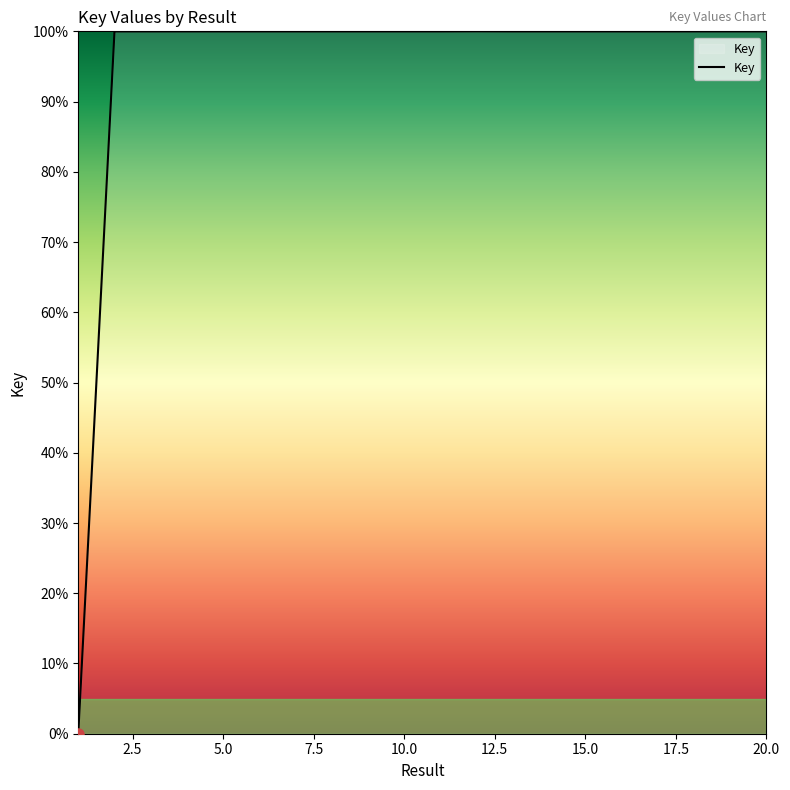

What is the greatest value displayed?

100.0